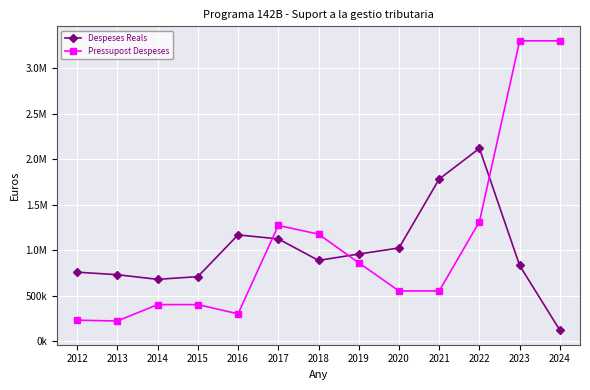

True or false: Despeses Reals and Pressupost Despeses cross at least once.

True